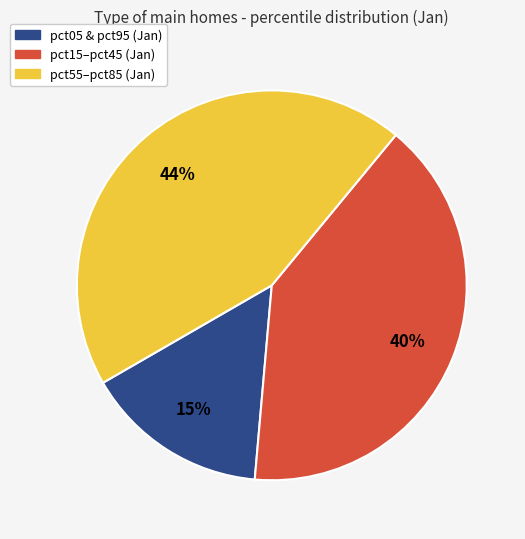

To the nearest percent, what is the difference between the largest and smallest slice percentages?

29%